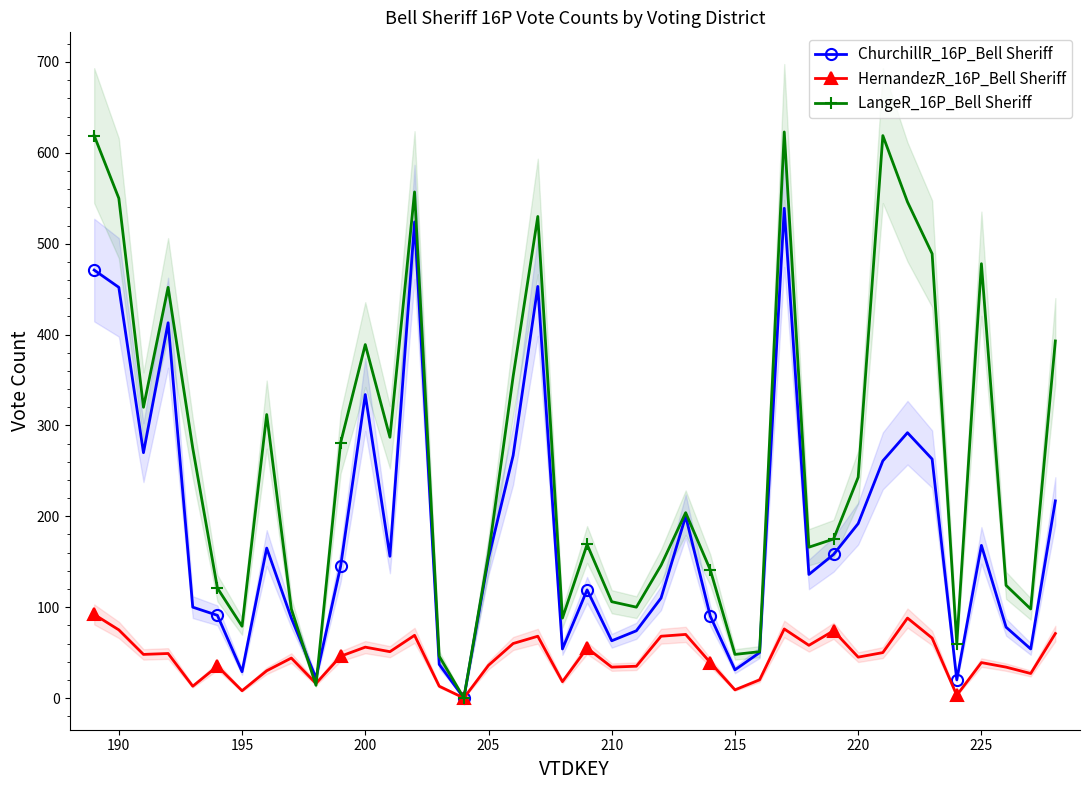

True or false: HernandezR_16P_Bell Sheriff has more than 0 interior local peaks.

True